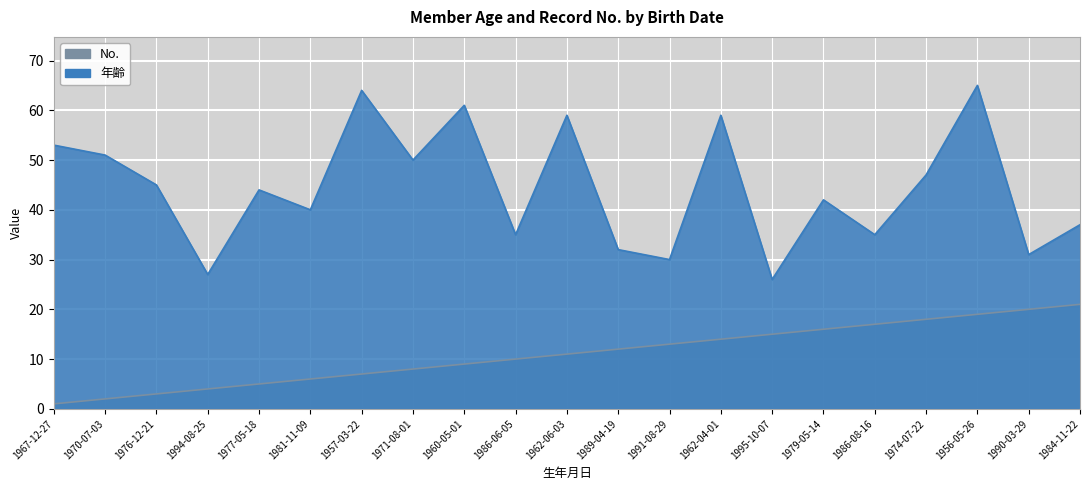

Count the number of data series in this chart.

2